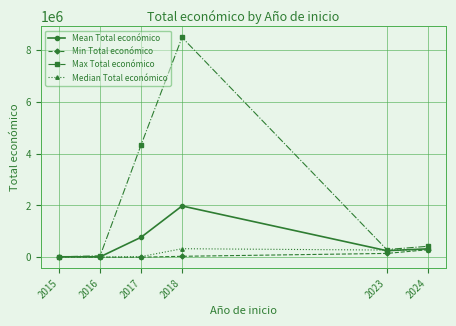

Which series has the largest range (max minus min)?

Max Total económico